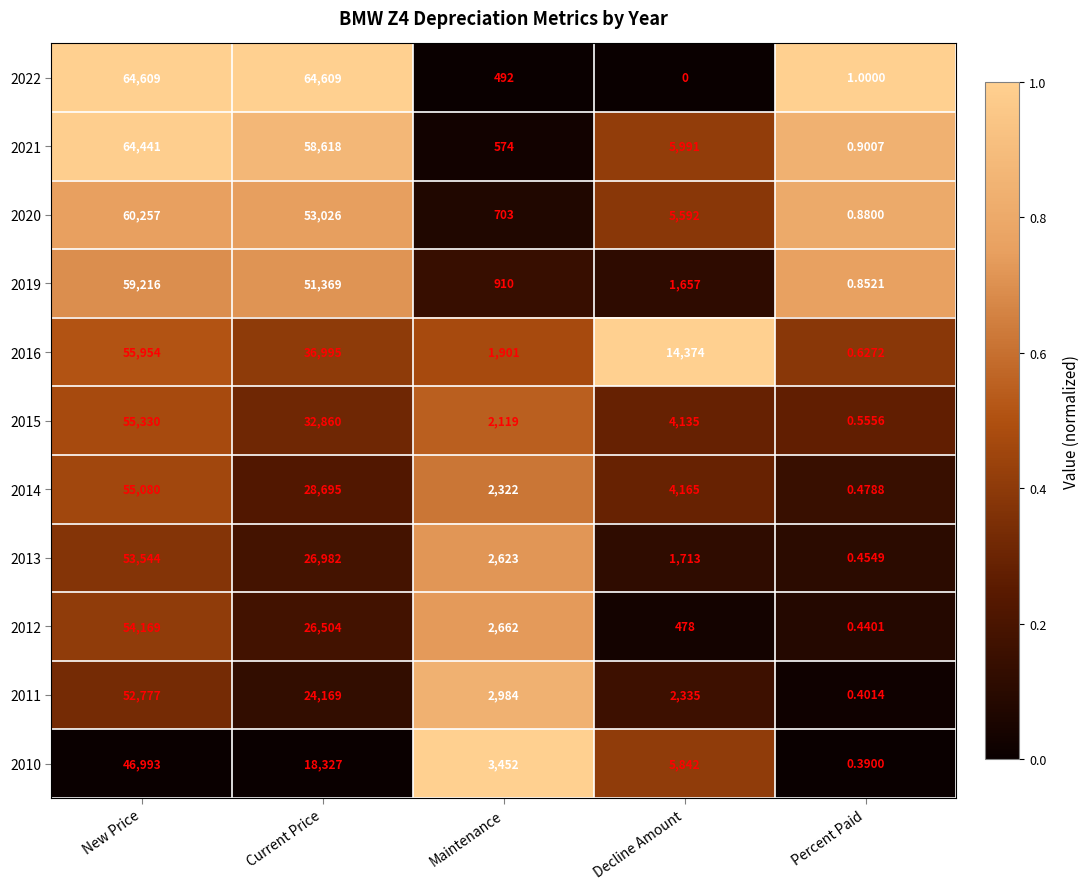

What is the difference between the highest and lowest values at Maintenance?

2960.0